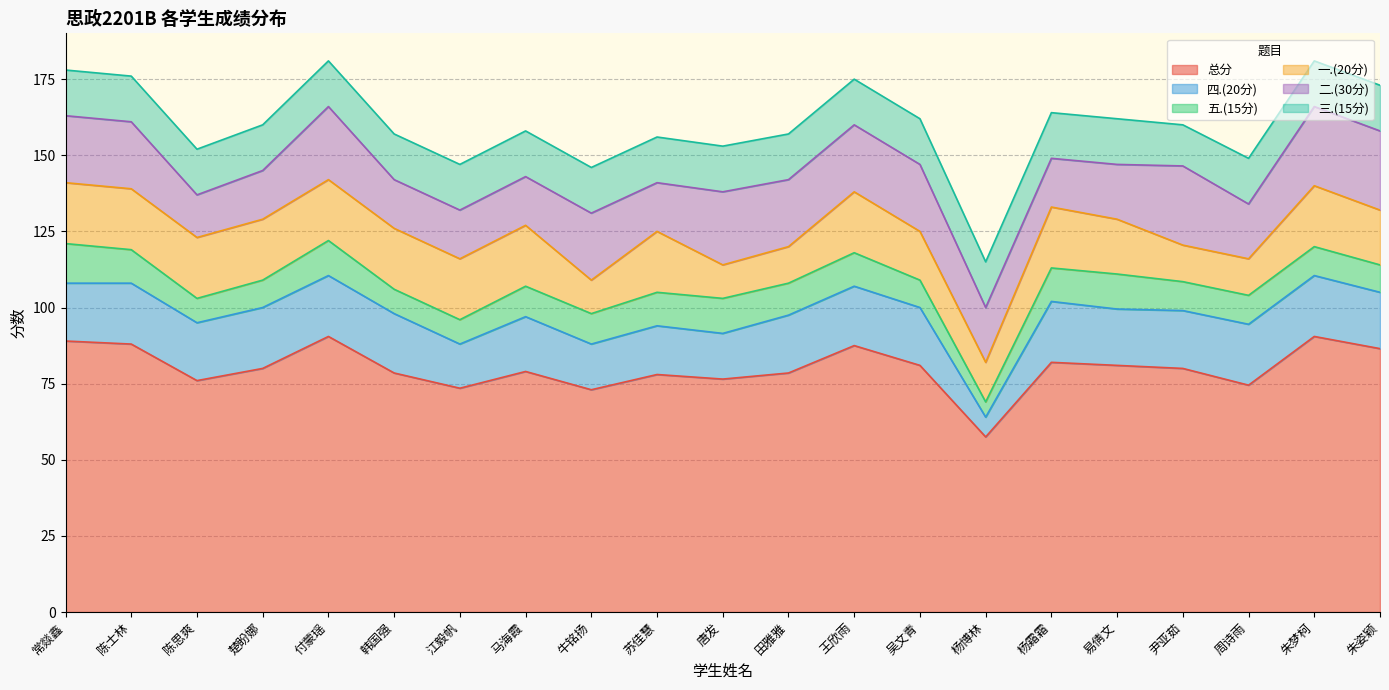

What is the difference between the maximum and minimum values in the 五.(15分) series?

8.0